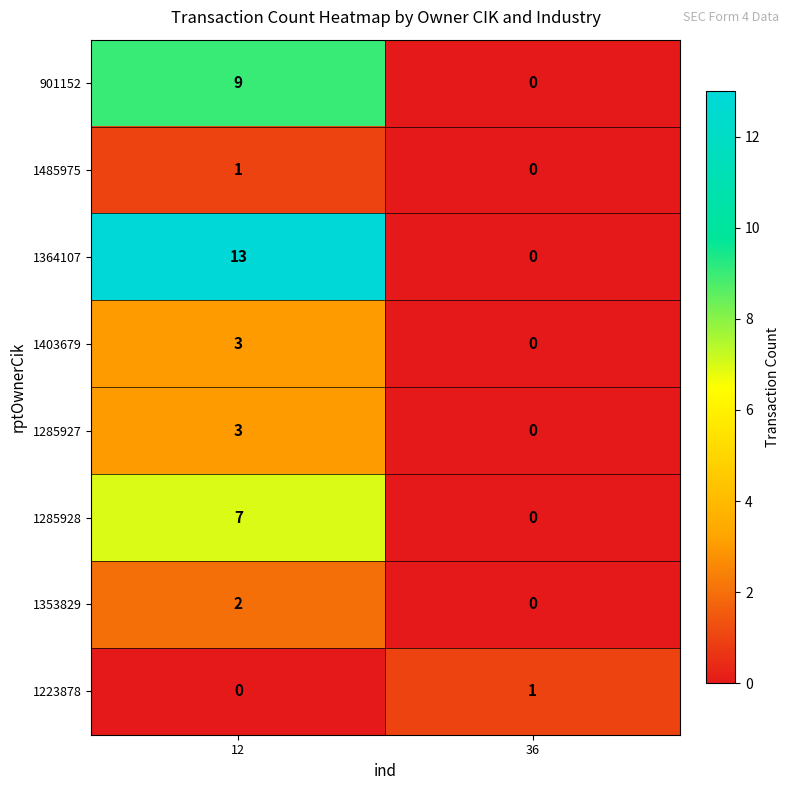

Which series changed the most between 12 and 36?

1364107